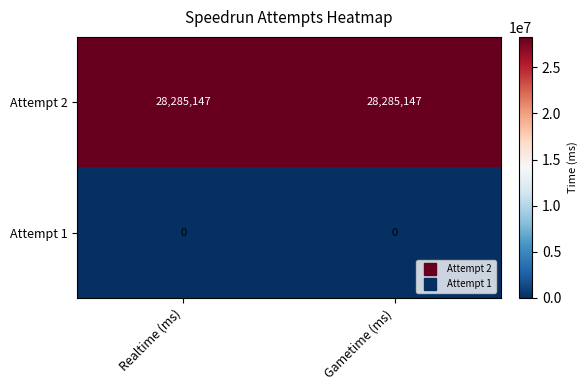

What is the spread (max minus min) of values at Realtime (ms)?

28285147